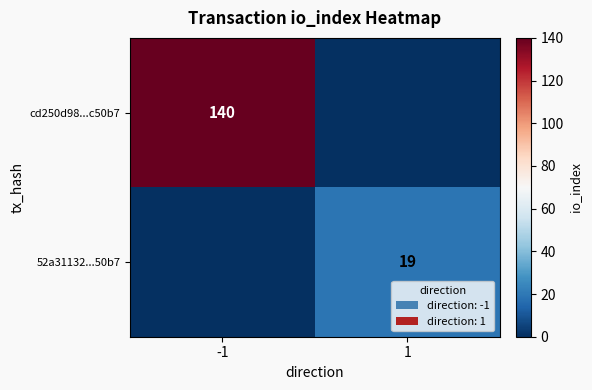

Is it true that 52a31132...50b7 equals 13 at 1?

False